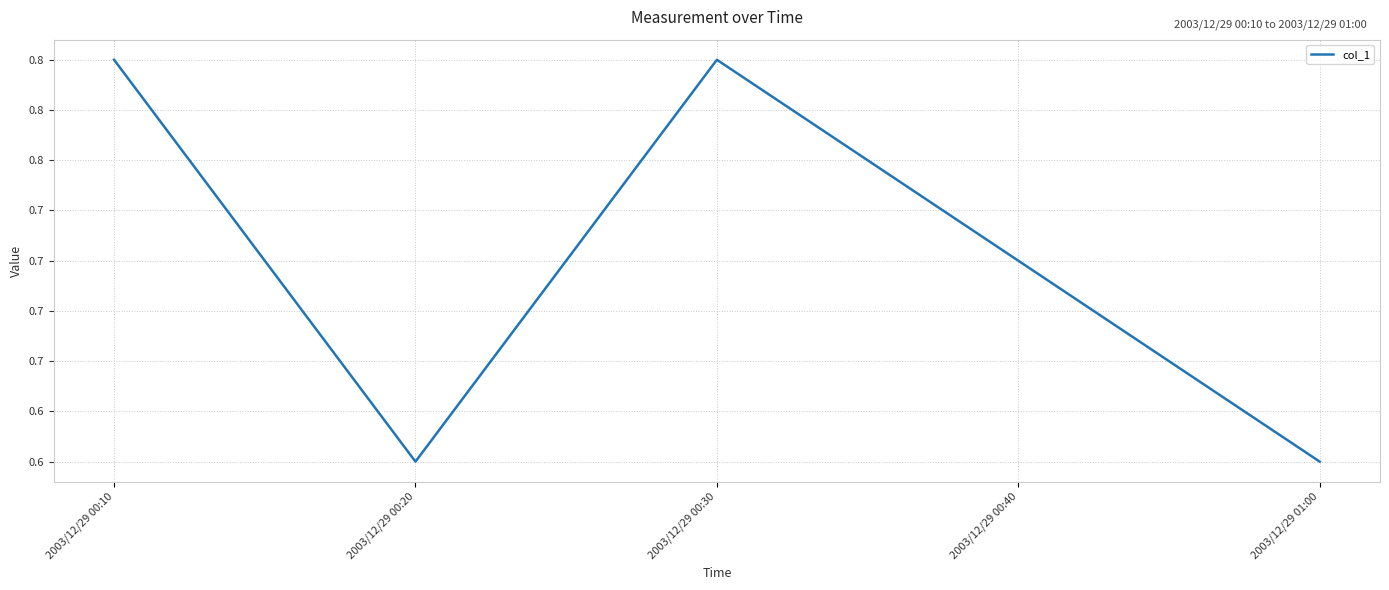

What is the value of the 4th point from the left?

0.7